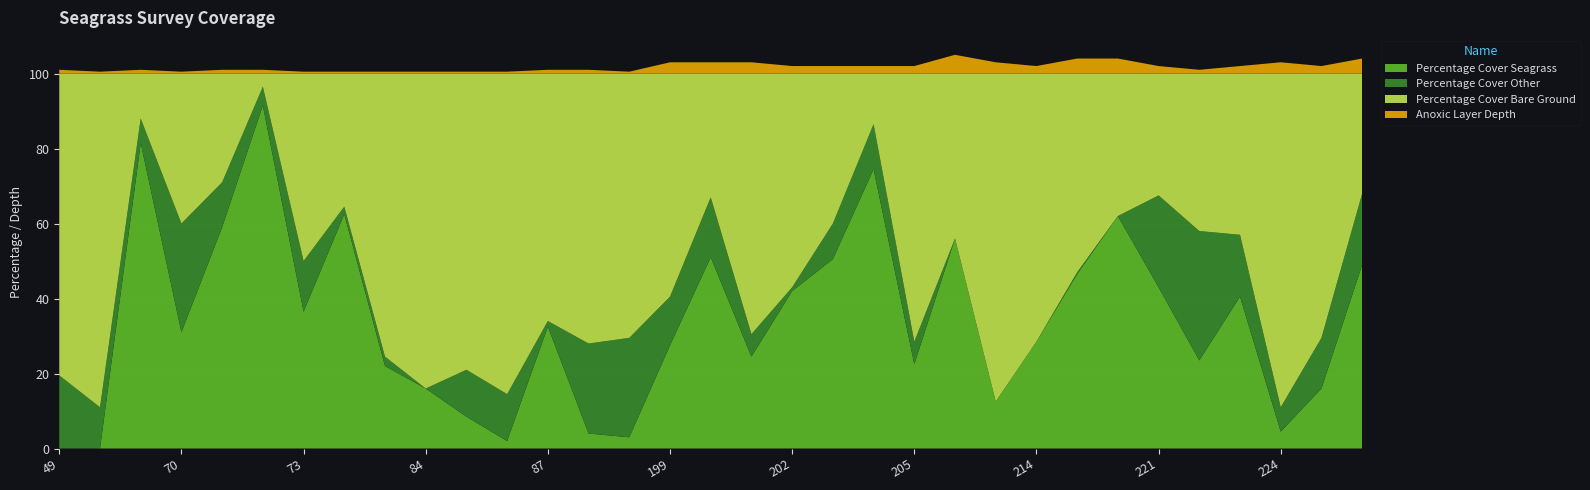

Reading left to right, list all the values displayed in this chart.

Percentage Cover Seagrass: 49=0.0	50=0.0	69=81.5	70=31.0	71=59.0	72=91.5	73=36.5	82=62.5	83=22.0	84=16.0	85=8.5	86=2.0	87=32.5	88=4.0	89=3.0	199=27.5	200=51.0	201=24.5	202=42.0	203=50.5	204=74.5	205=22.5	207=56.0	213=12.5	214=28.5	216=46.5	220=62.0	221=43.0	222=23.5	223=40.5	224=4.5	226=16.0	228=49.0
Percentage Cover Other: 49=19.5	50=11.0	69=6.5	70=29.0	71=12.0	72=5.0	73=13.5	82=2.0	83=2.5	84=0.0	85=12.5	86=12.5	87=1.5	88=24.0	89=26.5	199=13.0	200=16.0	201=6.0	202=1.0	203=9.5	204=12.0	205=6.0	207=0.0	213=0.0	214=0.0	216=0.5	220=0.0	221=24.5	222=34.5	223=16.5	224=6.5	226=13.5	228=19.0
Percentage Cover Bare Ground: 49=80.5	50=89.0	69=12.0	70=40.0	71=29.0	72=3.5	73=50.0	82=35.5	83=75.5	84=84.0	85=79.0	86=85.5	87=66.0	88=72.0	89=70.5	199=59.5	200=33.0	201=69.5	202=57.0	203=40.0	204=13.5	205=71.5	207=44.0	213=87.5	214=71.5	216=53.0	220=38.0	221=32.5	222=42.0	223=43.0	224=89.0	226=70.5	228=32.0
Anoxic Layer Depth: 49=1.0	50=0.5	69=1.0	70=0.5	71=1.0	72=1.0	73=0.5	82=0.5	83=0.5	84=0.5	85=0.5	86=0.5	87=1.0	88=1.0	89=0.5	199=3.0	200=3.0	201=3.0	202=2.0	203=2.0	204=2.0	205=2.0	207=5.0	213=3.0	214=2.0	216=4.0	220=4.0	221=2.0	222=1.0	223=2.0	224=3.0	226=2.0	228=4.0